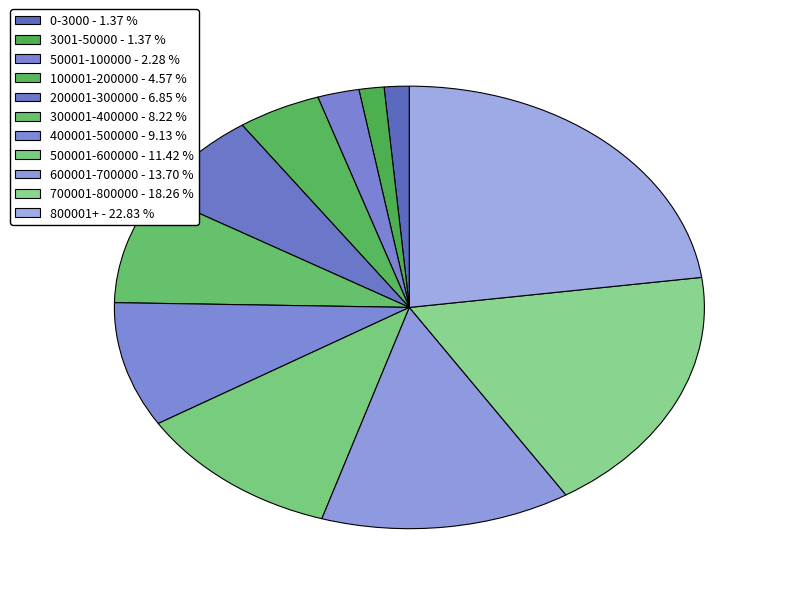

What is the total percentage of 3001-50000 and 700001-800000?

19.6%